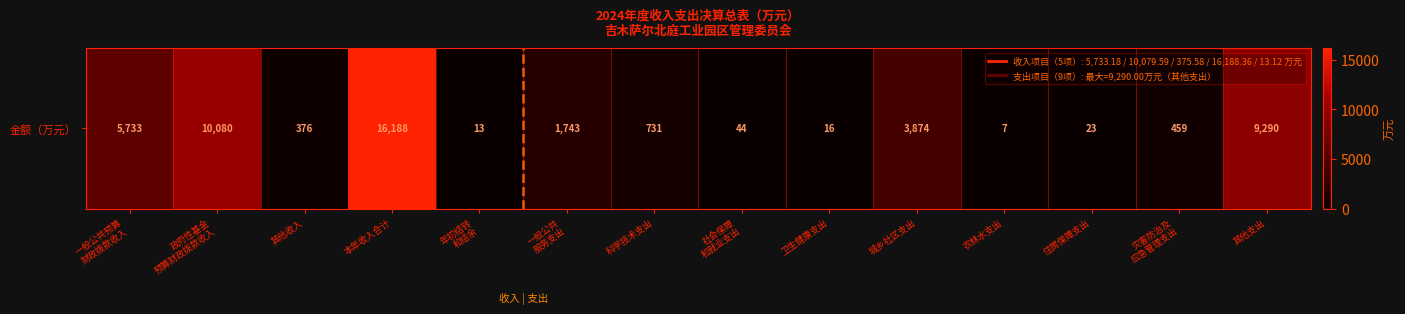

What is the sum of all values?

48576.9